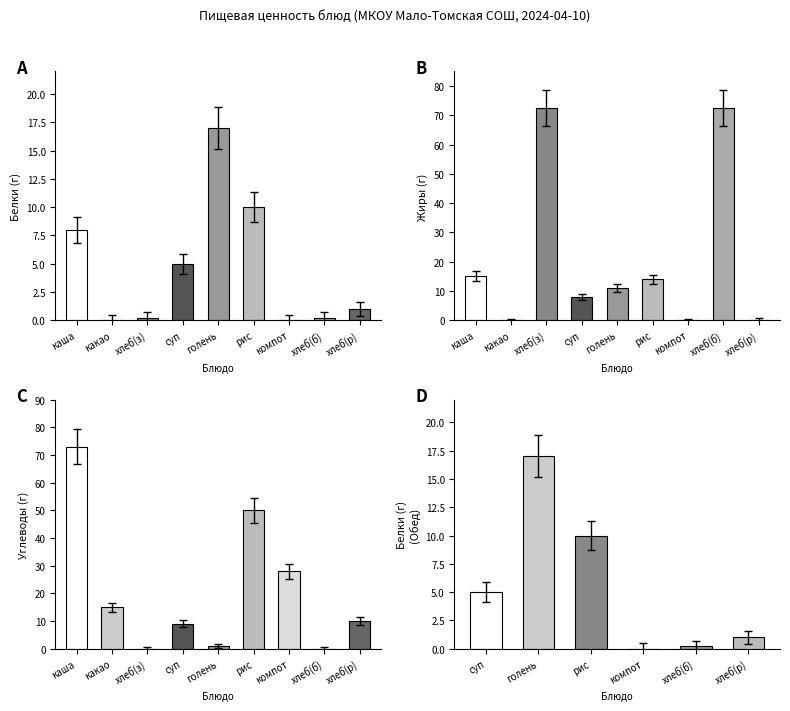

What are all the series names shown in the legend?

Белки, Жиры, Углеводы